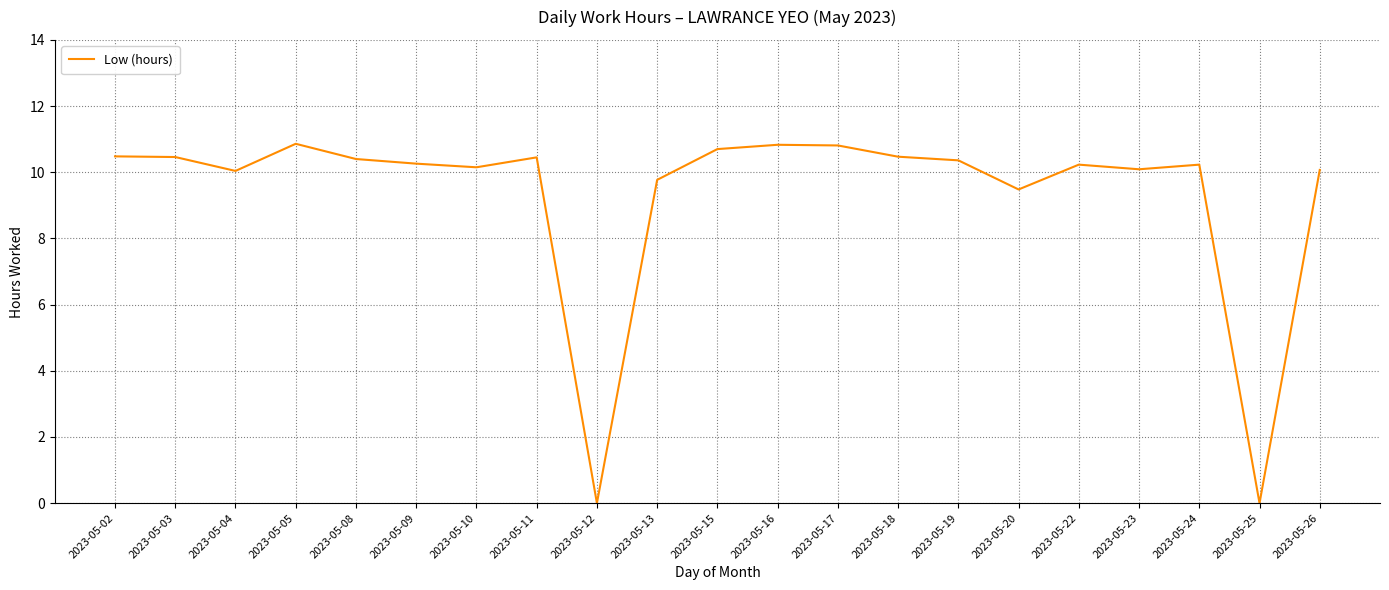

What is the difference between the values at 2023-05-19 and 2023-05-26?

0.3